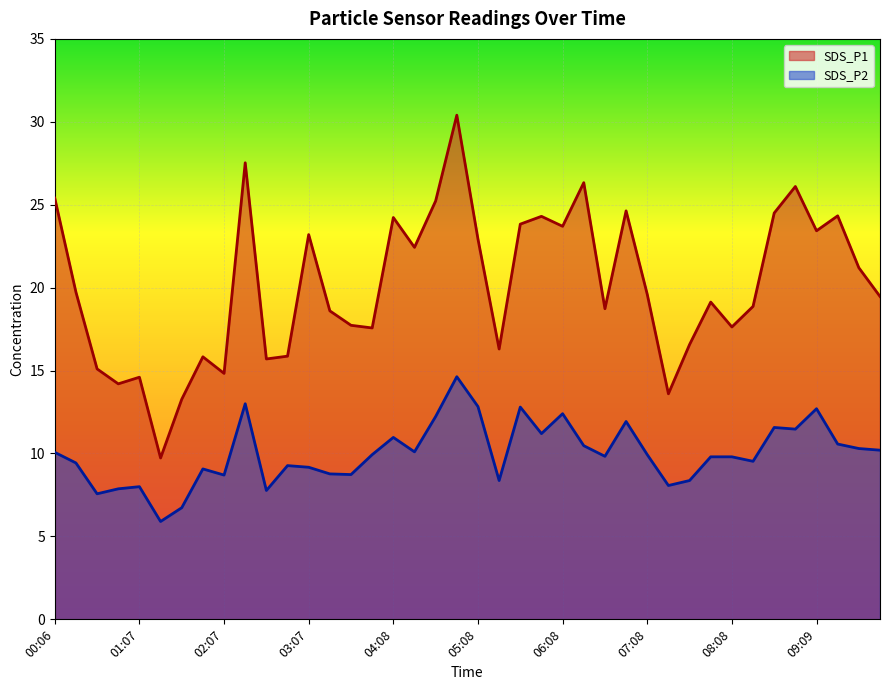

Rank the categories by SDS_P2 value from lowest to highest.

01:22, 01:37, 00:37, 02:37, 00:52, 01:07, 07:23, 05:23, 07:38, 02:07, 03:37, 03:22, 01:52, 03:07, 02:52, 00:21, 08:23, 07:53, 08:08, 06:38, 03:53, 07:08, 00:06, 04:23, 09:54, 09:39, 06:23, 09:24, 04:08, 05:53, 08:54, 08:38, 06:53, 04:38, 06:08, 09:09, 05:38, 05:08, 02:22, 04:53